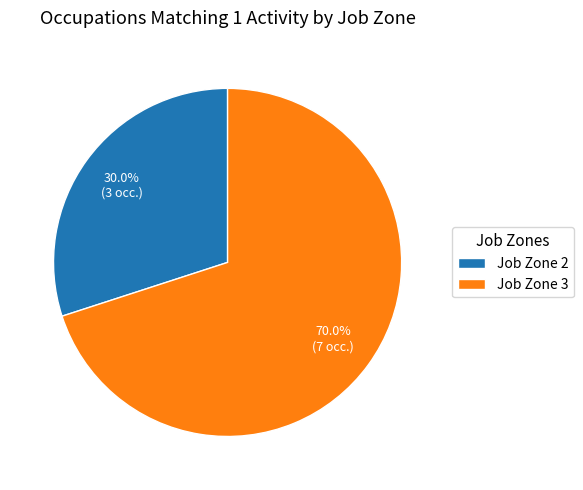

Which slice is the smallest?

Job Zone 2